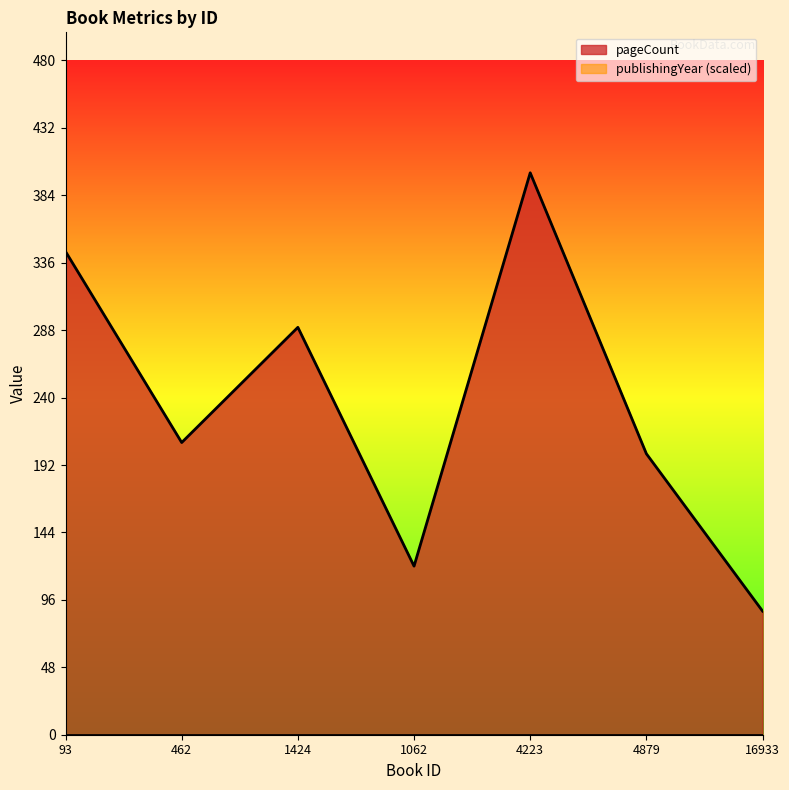

The value at 462 is 208. True or false?

True